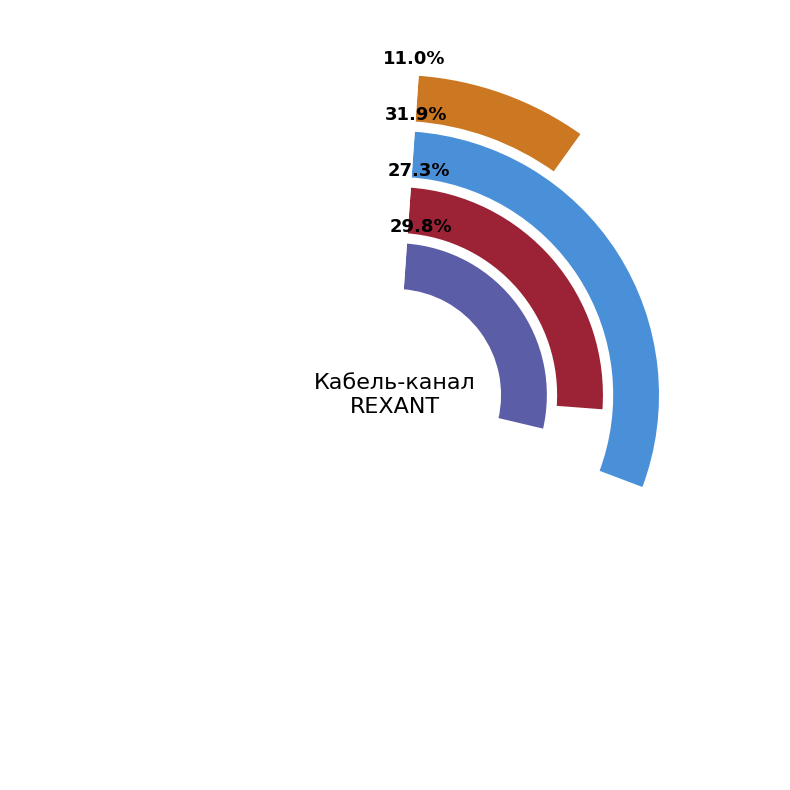

How many segments does this pie chart have?

6